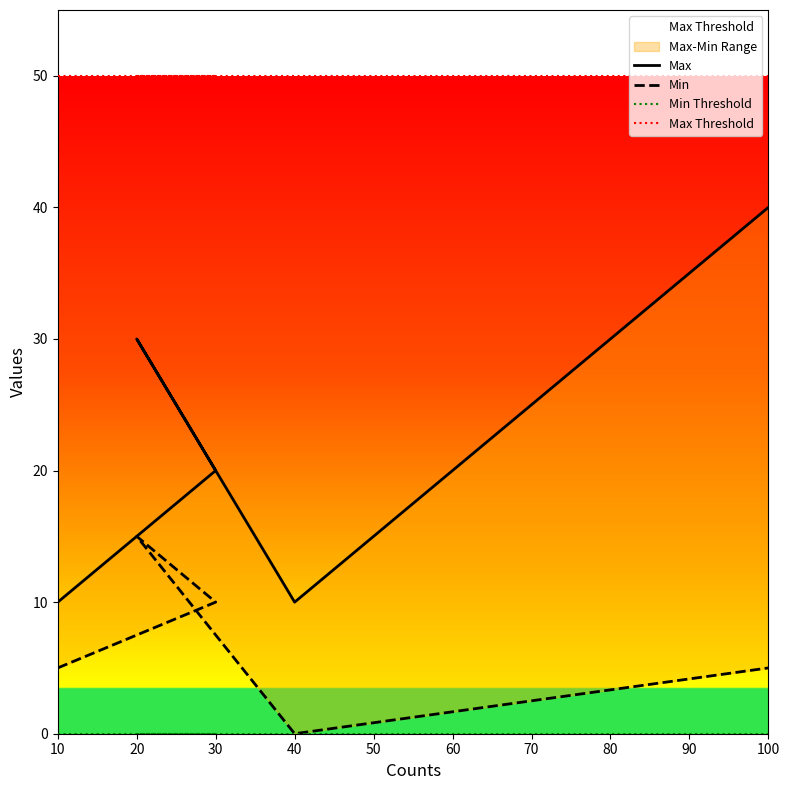

At which label does Min first exceed 5?

30